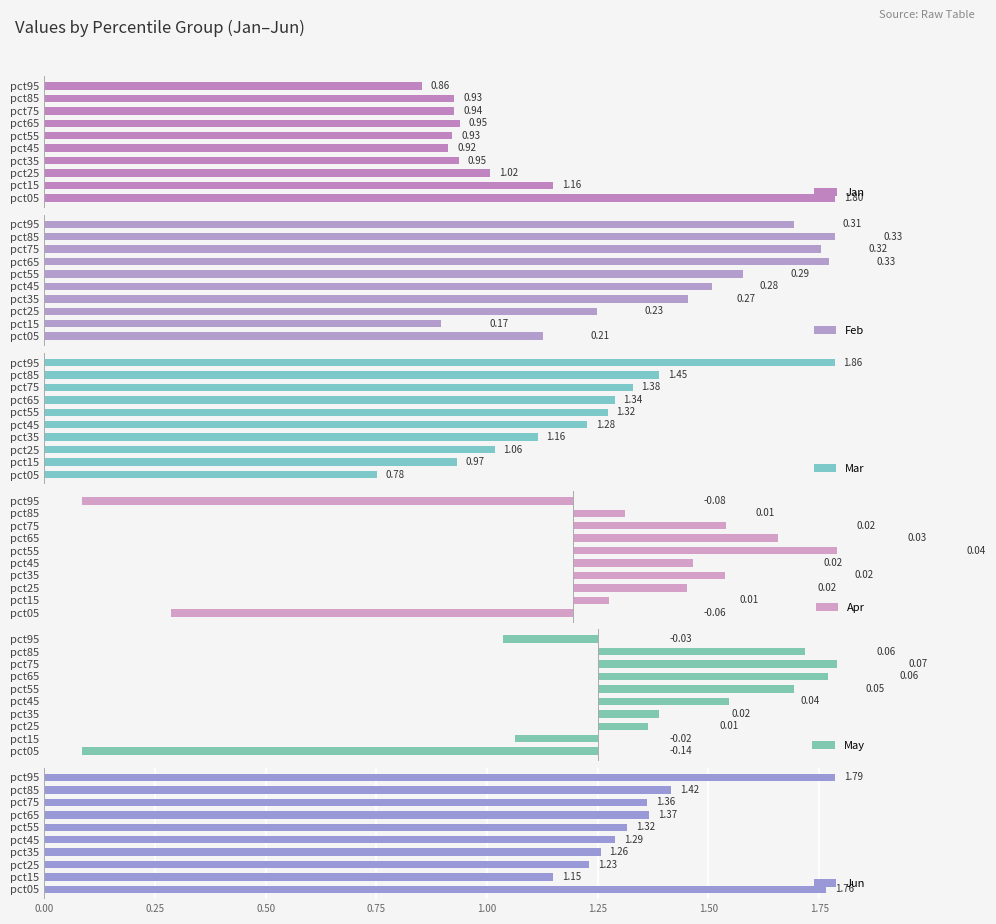

How many categories are shown in the chart?

10